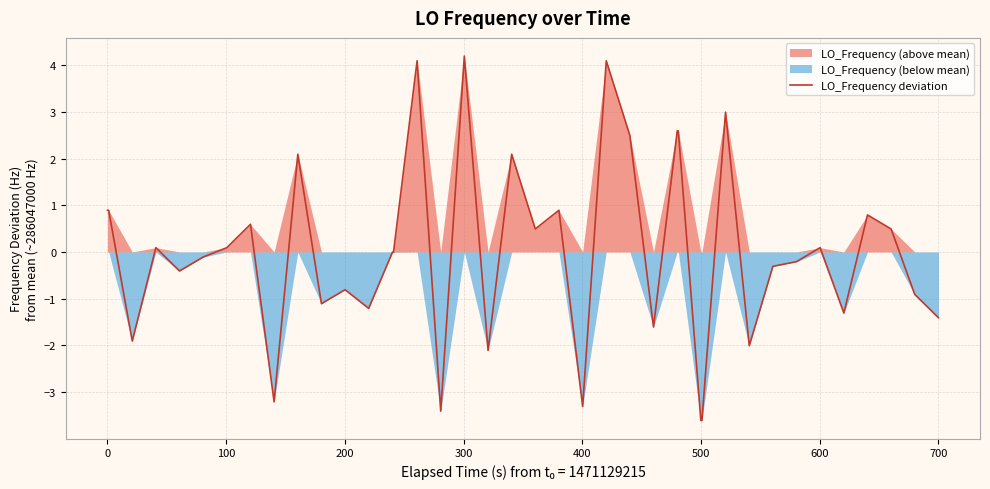

True or false: the data has more than 2 interior local peaks.

True